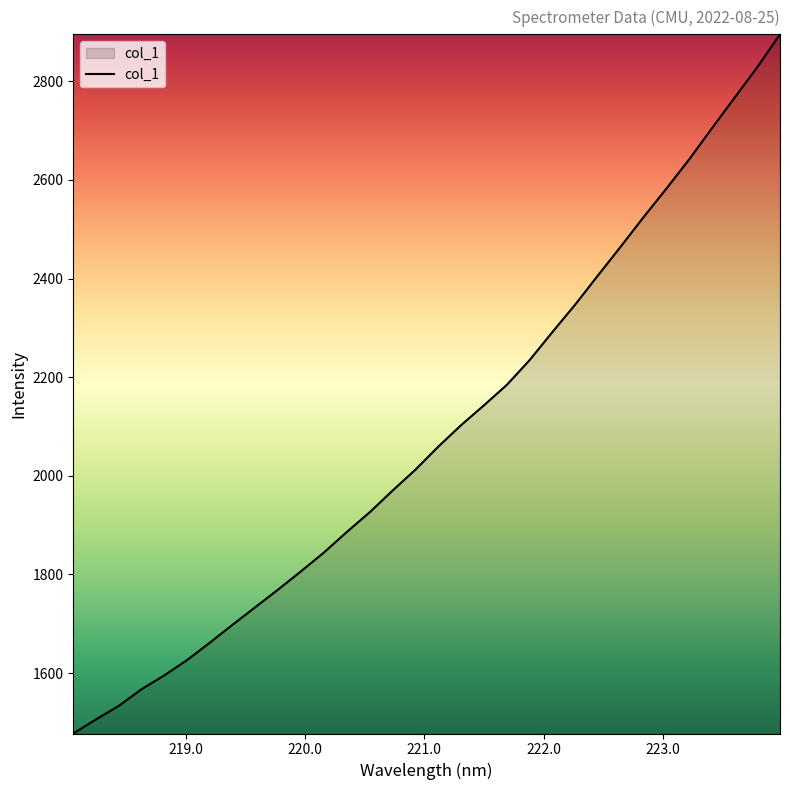

What is the greatest value displayed?

2895.5